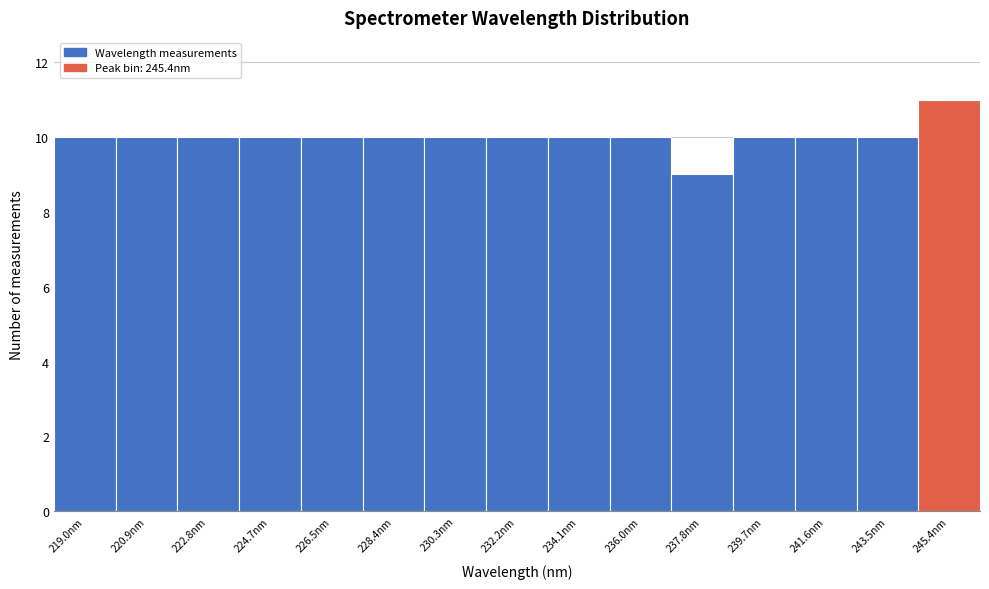

Reading left to right, list every bar in this chart as the range it spans on the x-axis followed by its height. Neither the bar edges nor the heights are printed on the chart, so give them approximately, as read against the axes.

218.0 to 220.0: 10
220.0 to 221.8: 10
221.8 to 223.8: 10
223.8 to 225.6: 10
225.6 to 227.4: 10
227.4 to 229.4: 10
229.4 to 231.2: 10
231.2 to 233.2: 10
233.2 to 235.0: 10
235.0 to 237.0: 10
237.0 to 238.8: 9
238.8 to 240.6: 10
240.6 to 242.6: 10
242.6 to 244.4: 10
244.4 to 246.4: 11